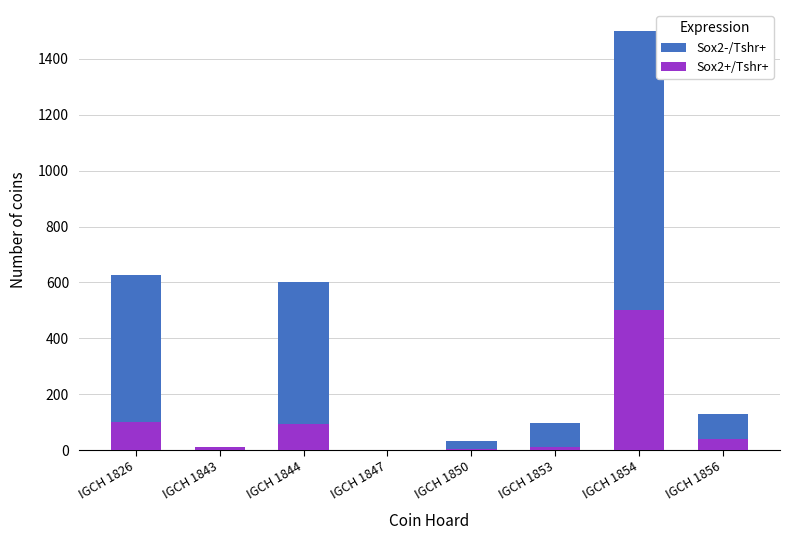

The Sox2-/Tshr+ series shows 600 at IGCH 1844. True or false?

True